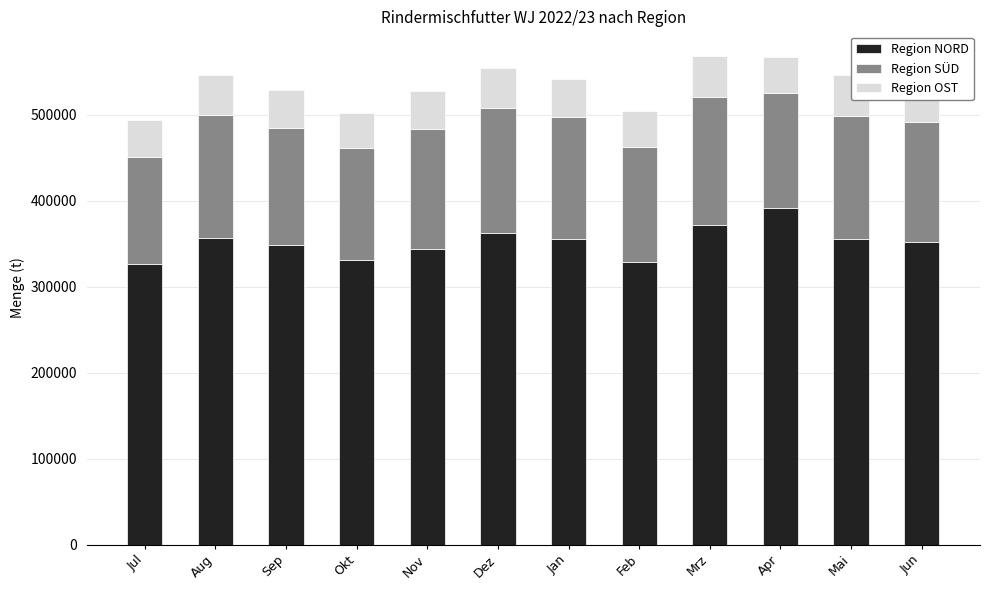

Which category has the highest value in the Region OST series?

Jun